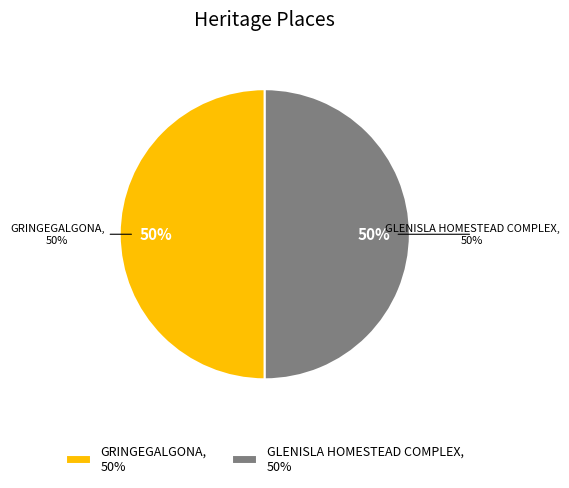

What is the smallest slice in the pie chart?

GRINGEGALGONA